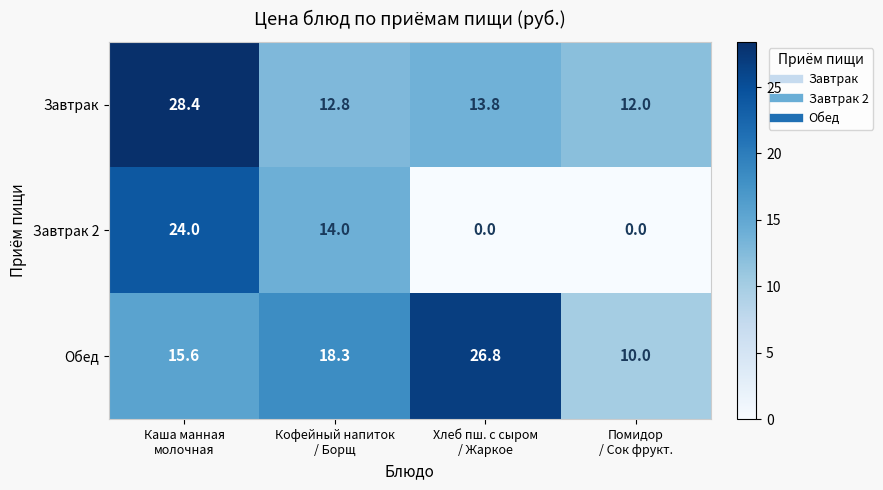

Which series has the largest range (max minus min)?

Завтрак 2